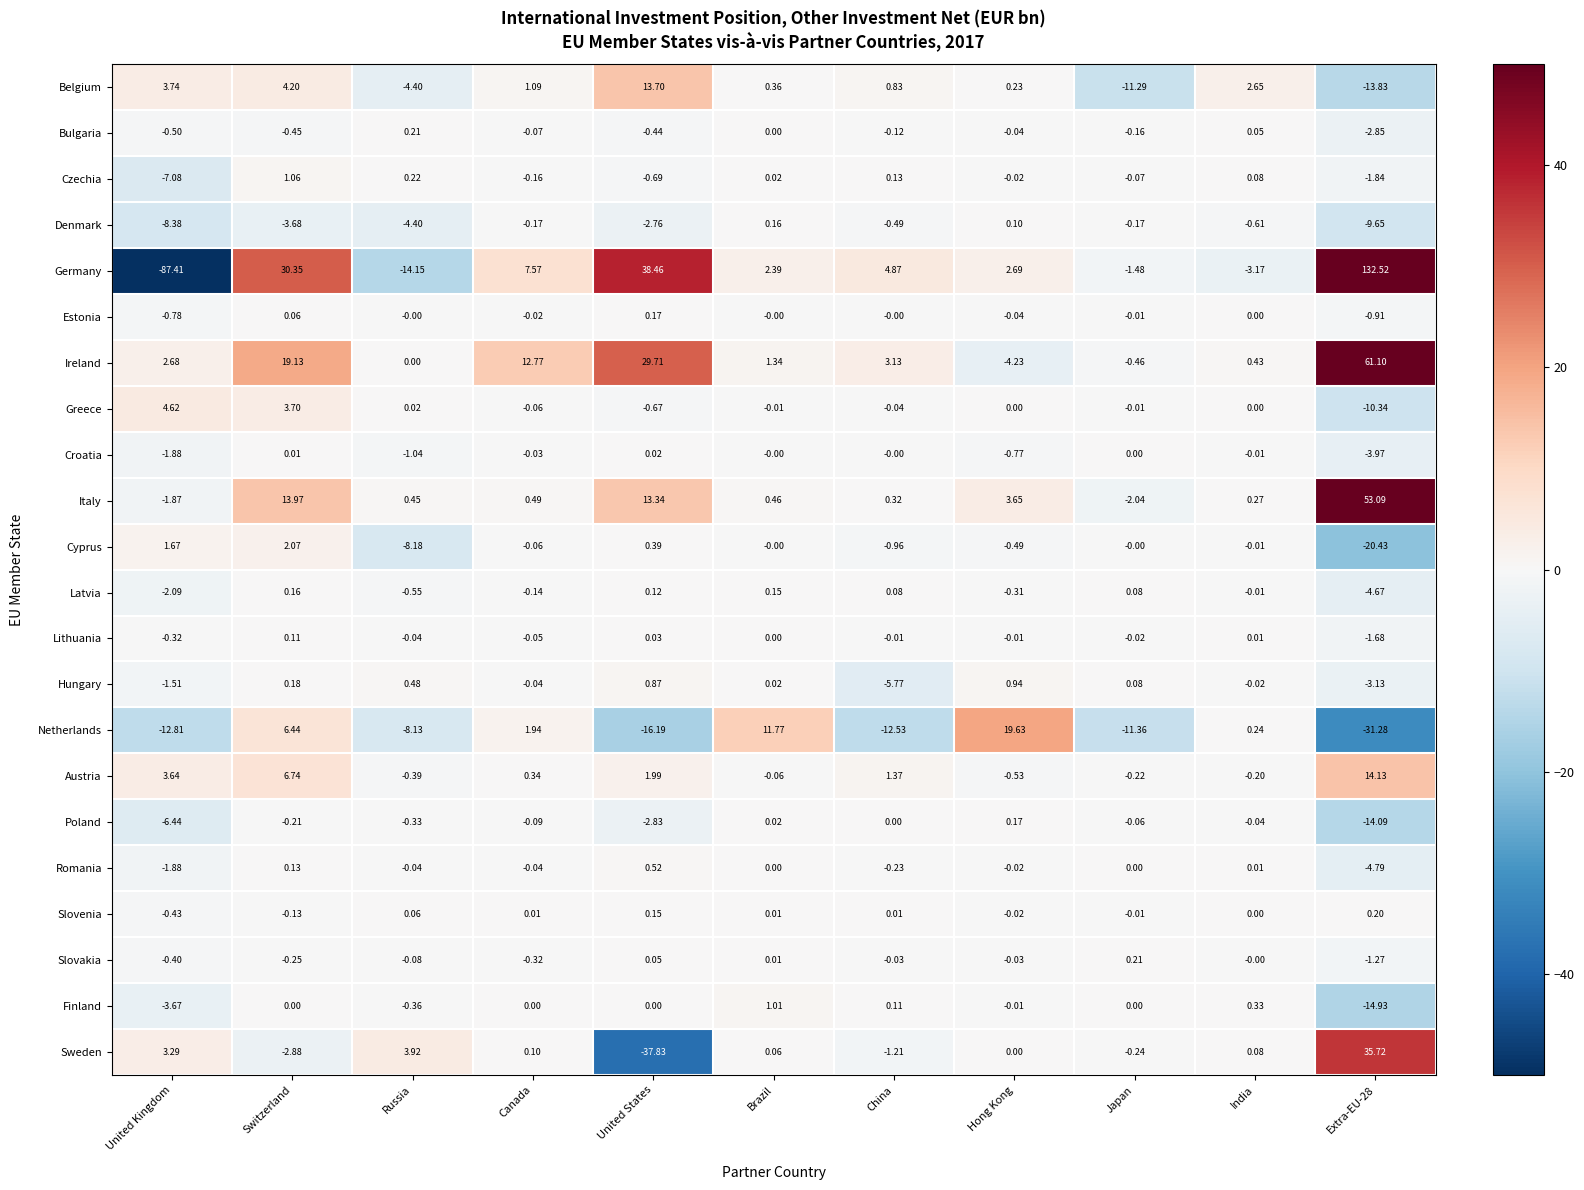

Between Switzerland and Canada, which series saw the biggest shift?

Germany